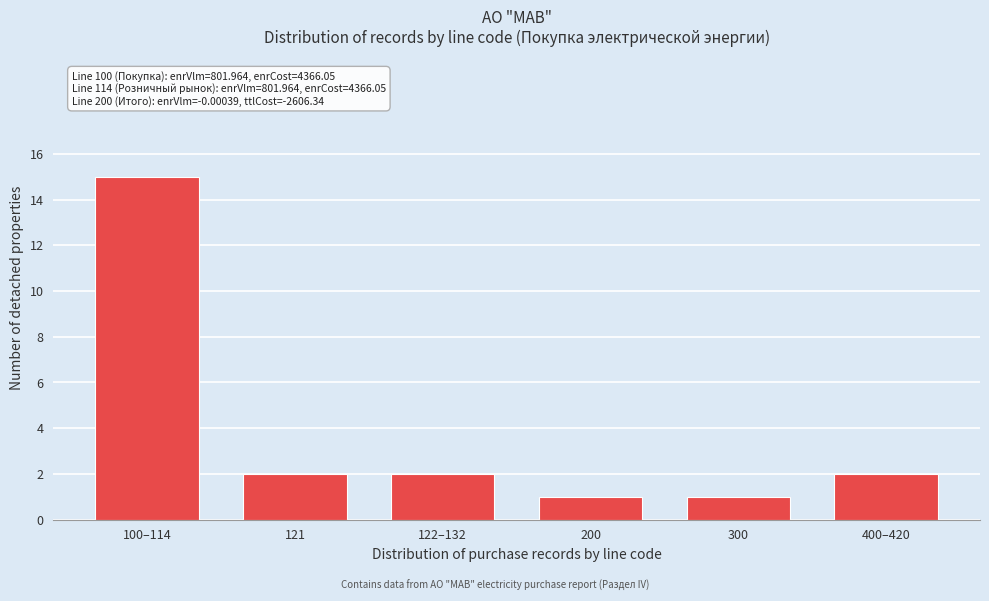

Reading left to right, extract all data points from this chart.

15	2	2	1	1	2